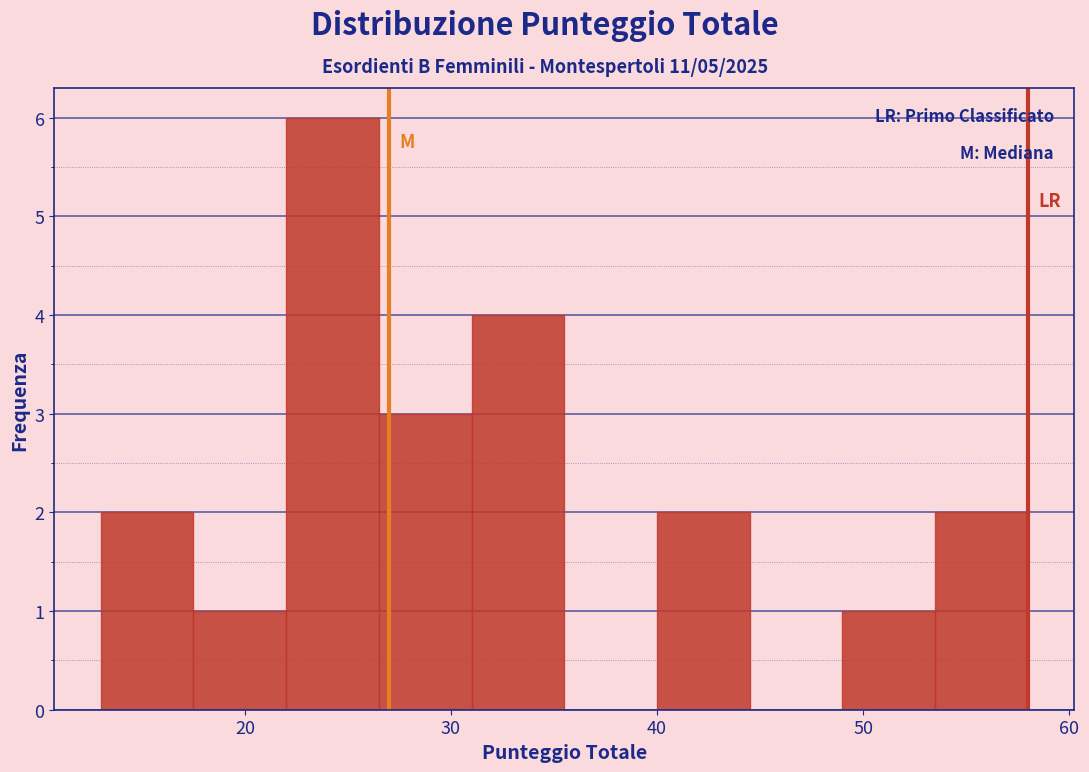

Over which range of the x-axis is the bar tallest?

22.0 to 26.5